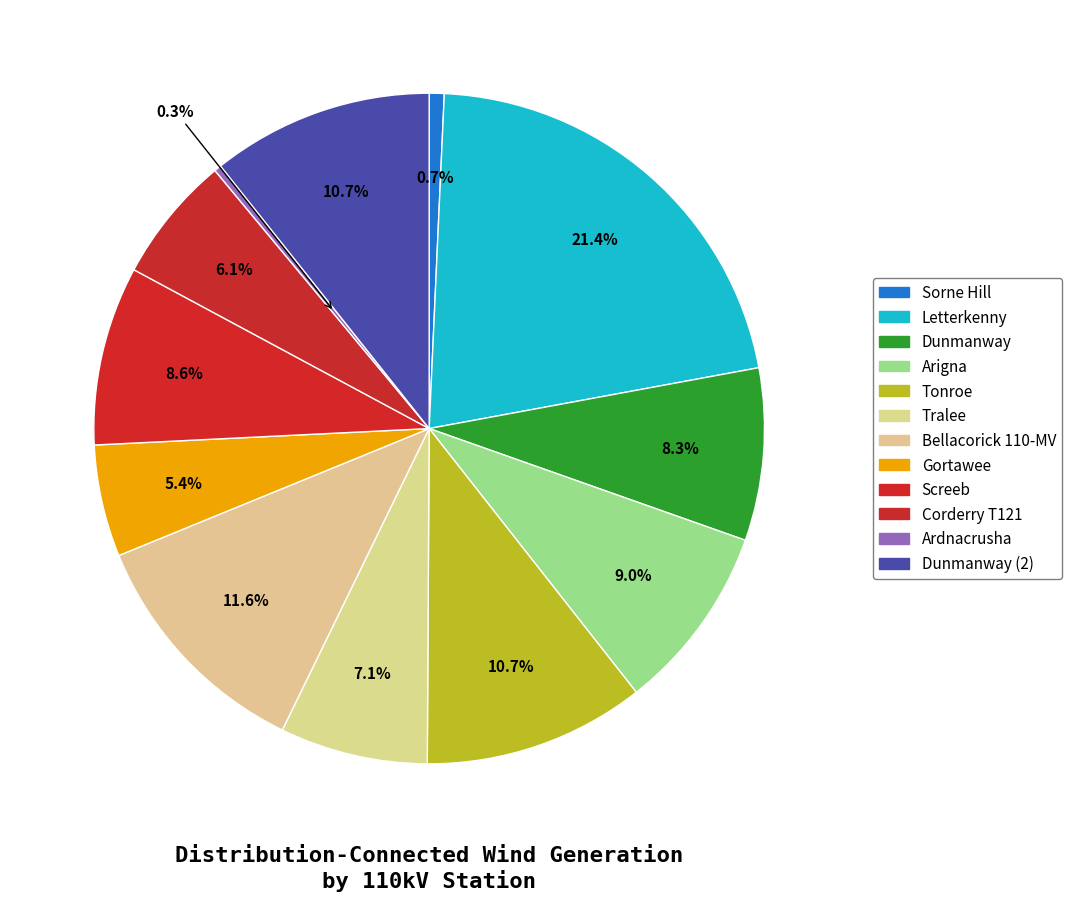

To the nearest percent, what is the average slice percentage?

8%